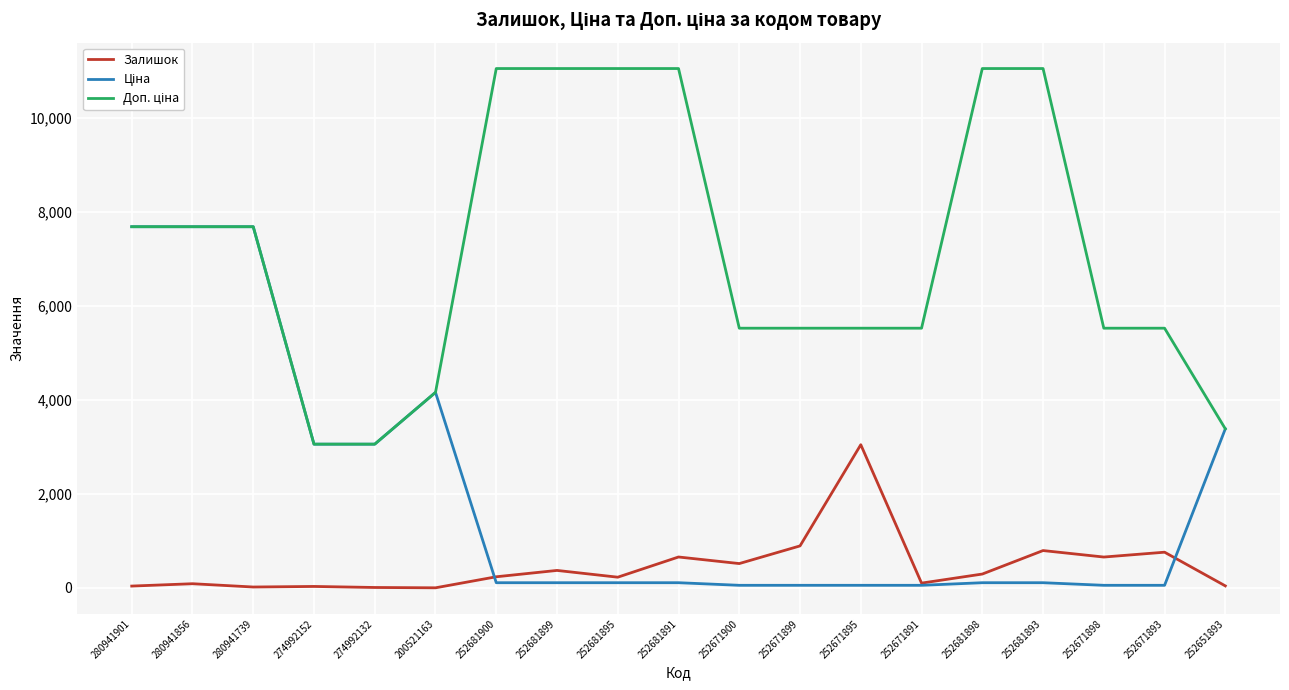

What is the greatest value displayed?

11055.0